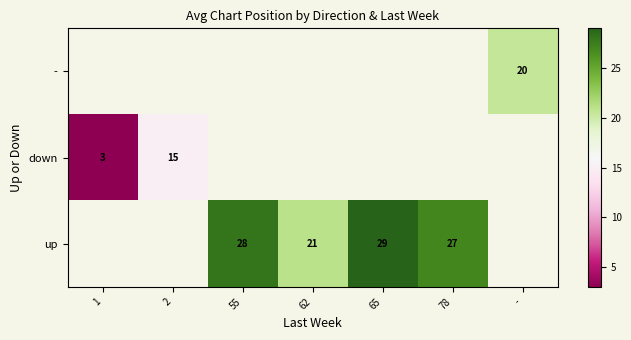

What is the sum of the up values at 65 and 78?

56.0